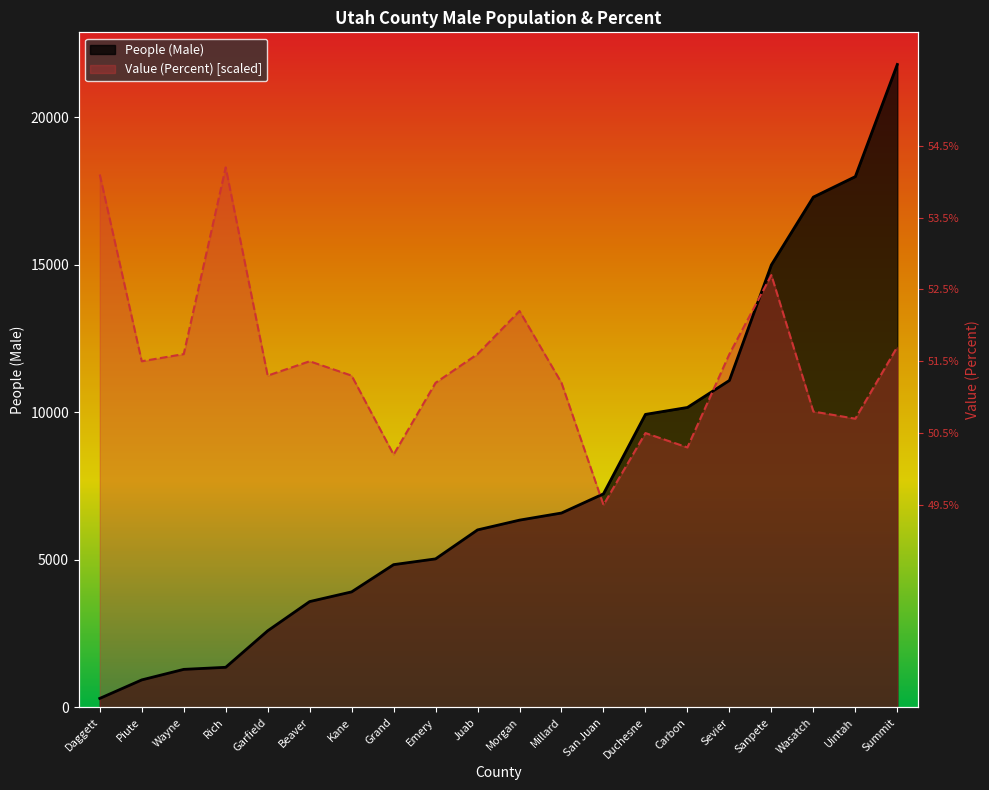

True or false: People (Male) and Value (Percent) intersect in this chart.

True